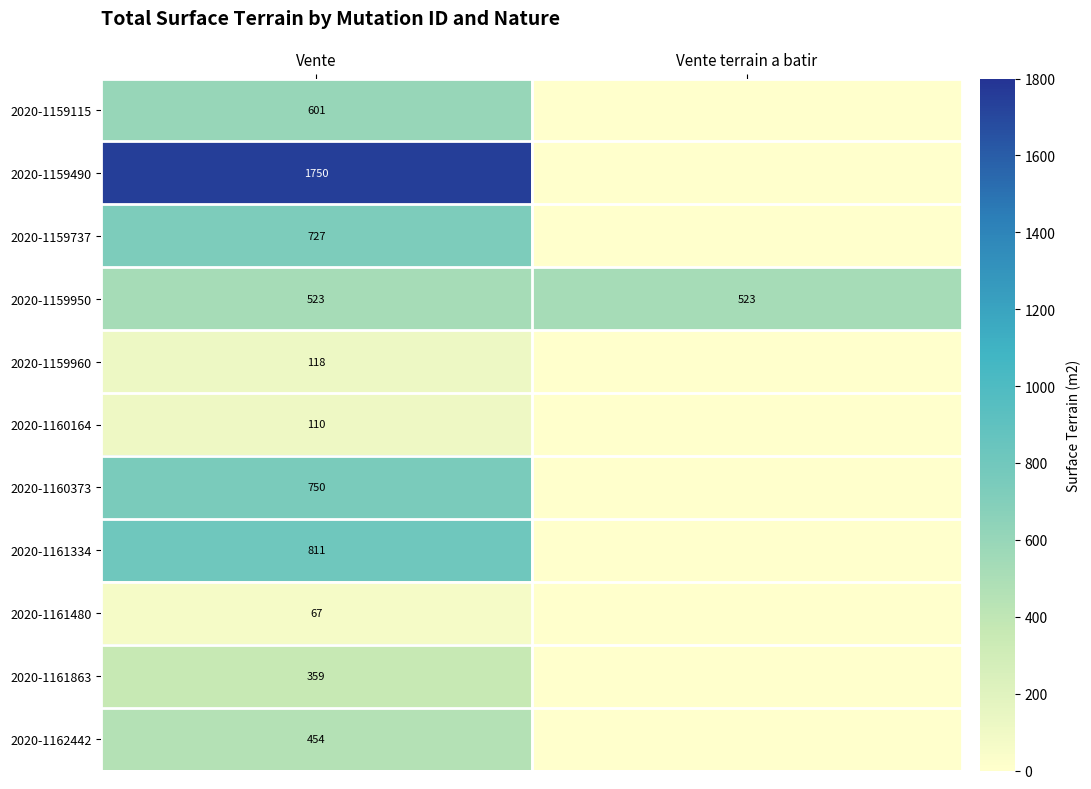

What is the difference between the highest and lowest values at Vente?

1683